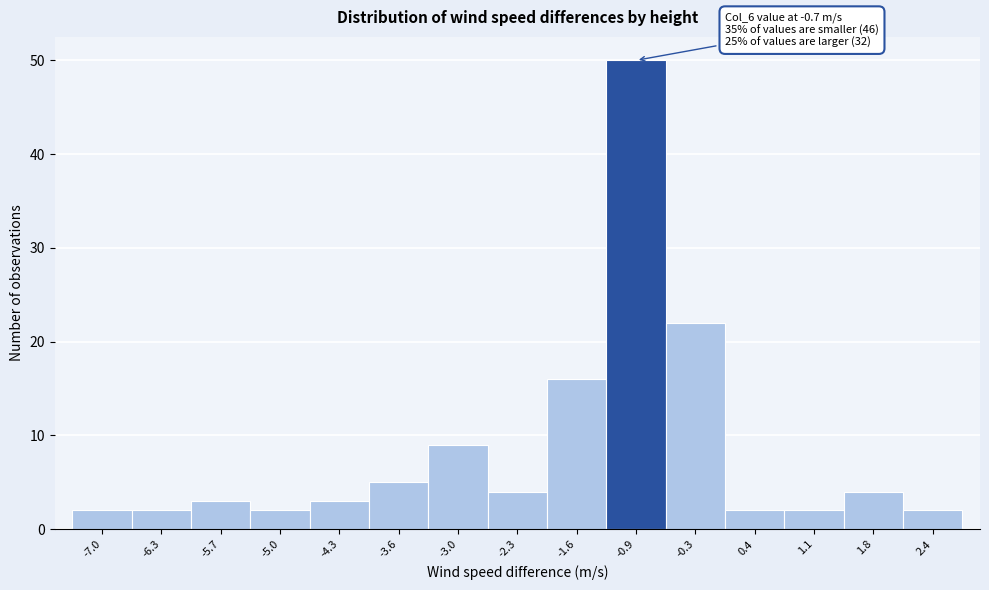

Reading left to right, transcribe all the data shown in this chart.

-7.0=2	-6.3=2	-5.7=3	-5.0=2	-4.3=3	-3.6=5	-3.0=9	-2.3=4	-1.6=16	-0.9=50	-0.3=22	0.4=2	1.1=2	1.8=4	2.4=2